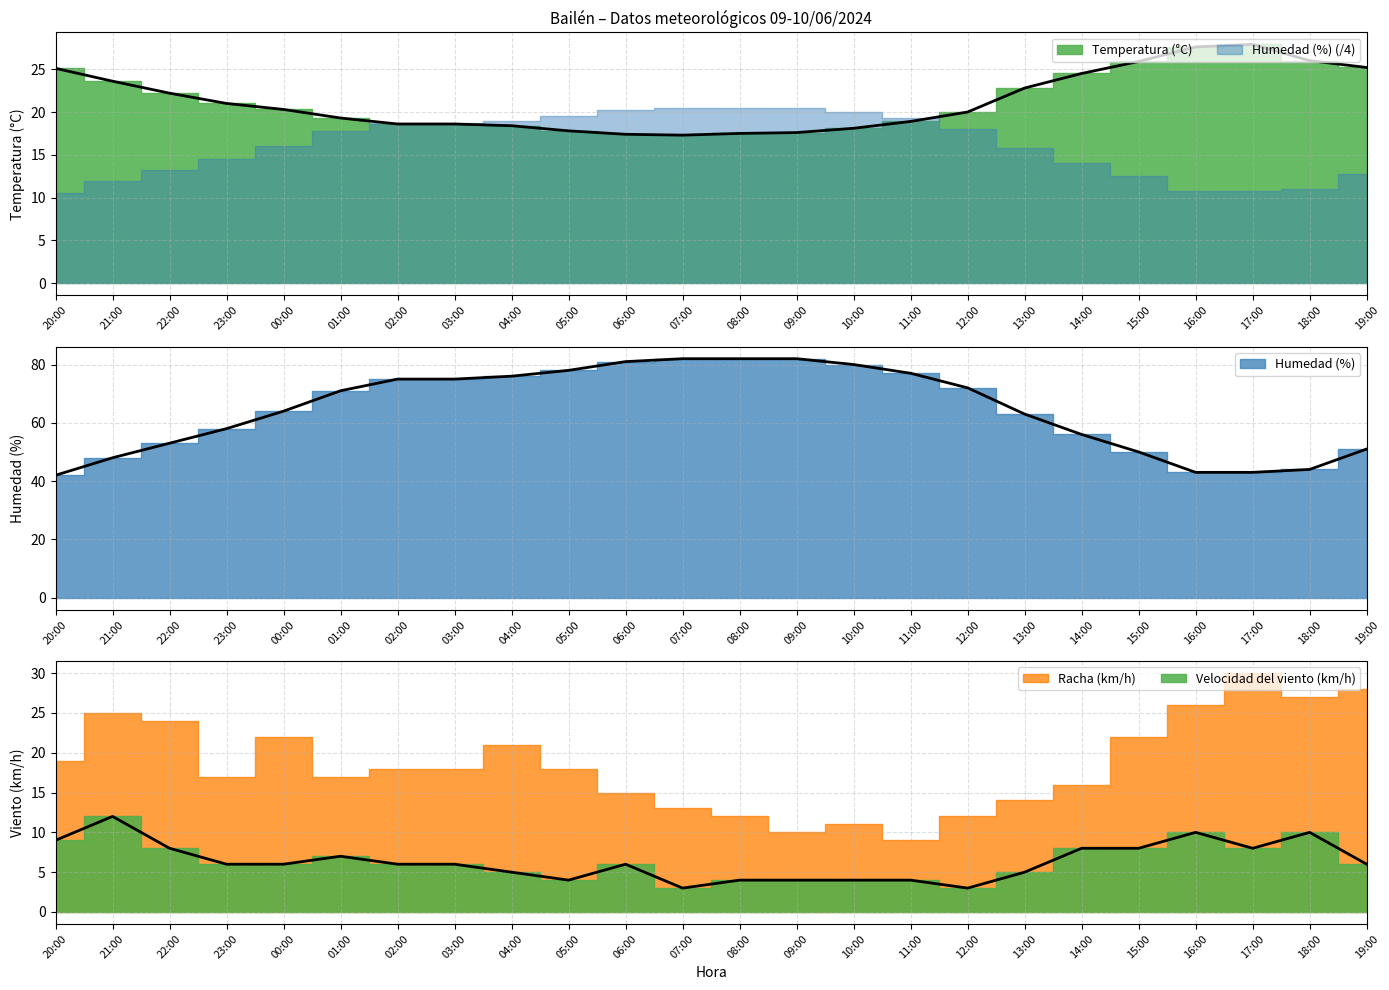

What is the approximate value of Temperatura (°C) at 05:00?

17.8